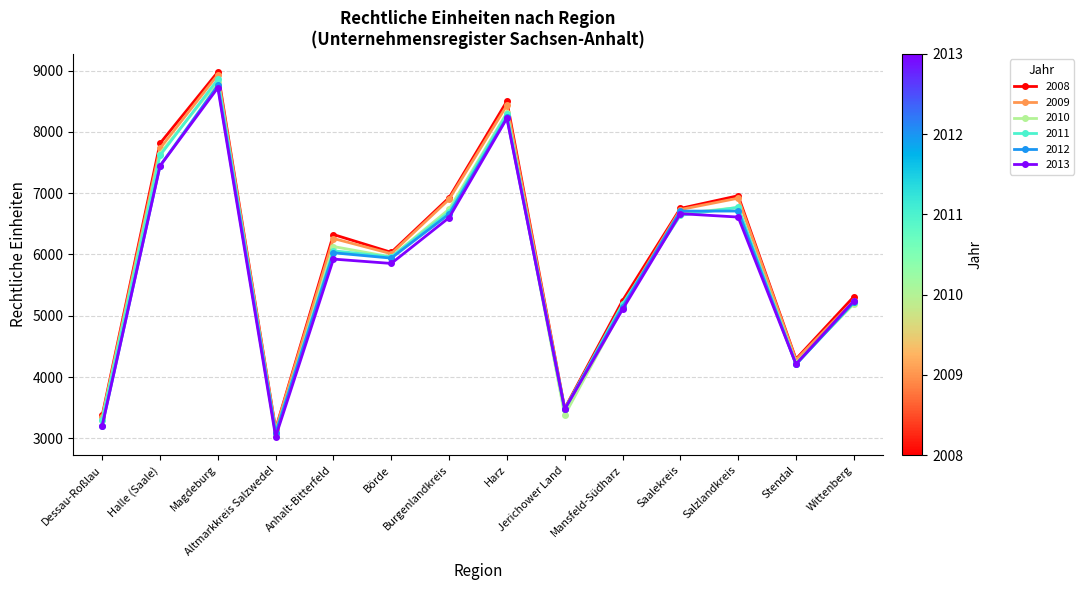

What is the difference between the second highest and minimum values in the 2009 series?

5289